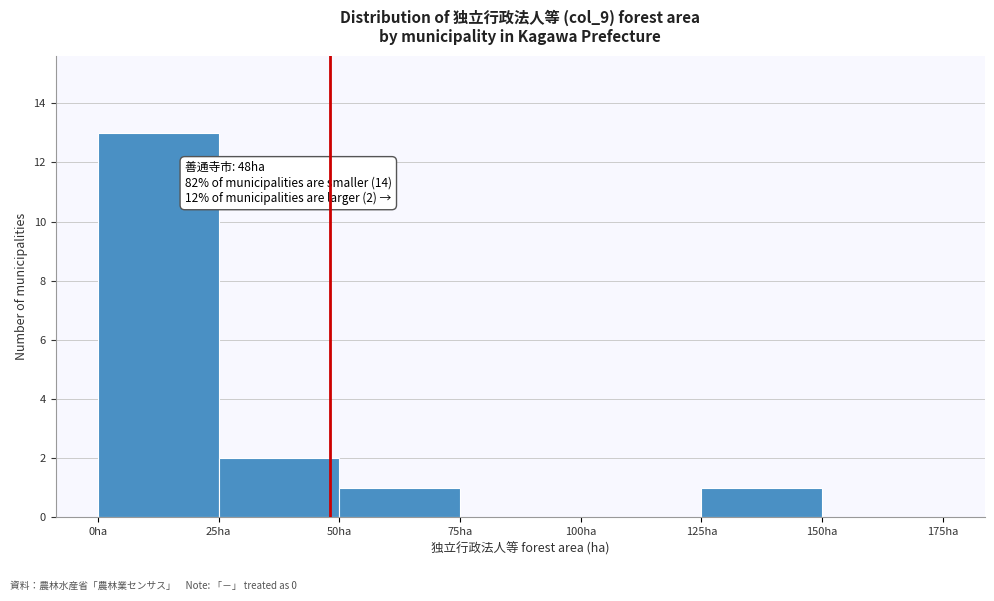

Which range on the x-axis has the tallest bar?

0 to 25